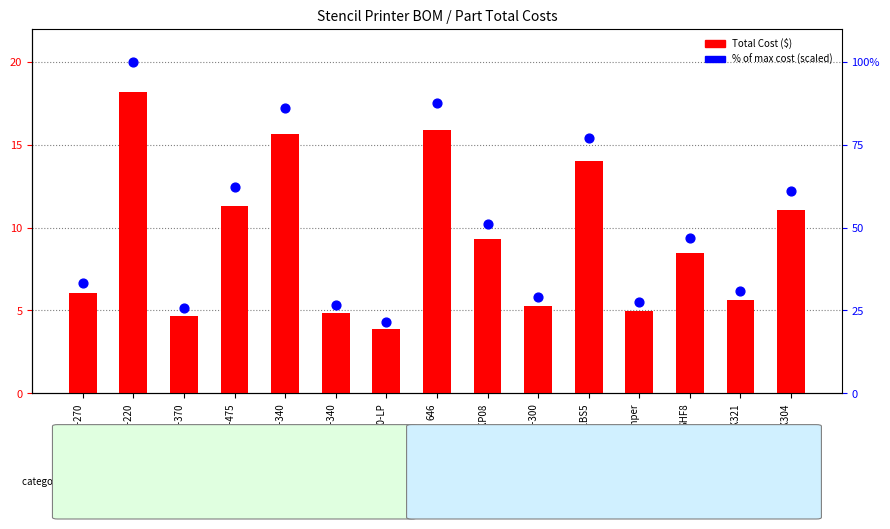

What is the total value across all series at HFS5-2080-340?

32.8